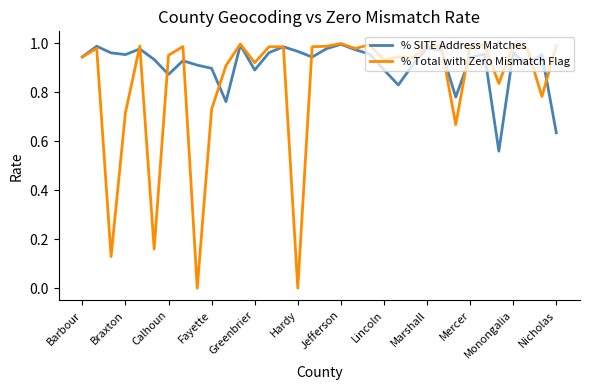

What is the sum of all % Total with Zero Mismatch Flag values?

28.3